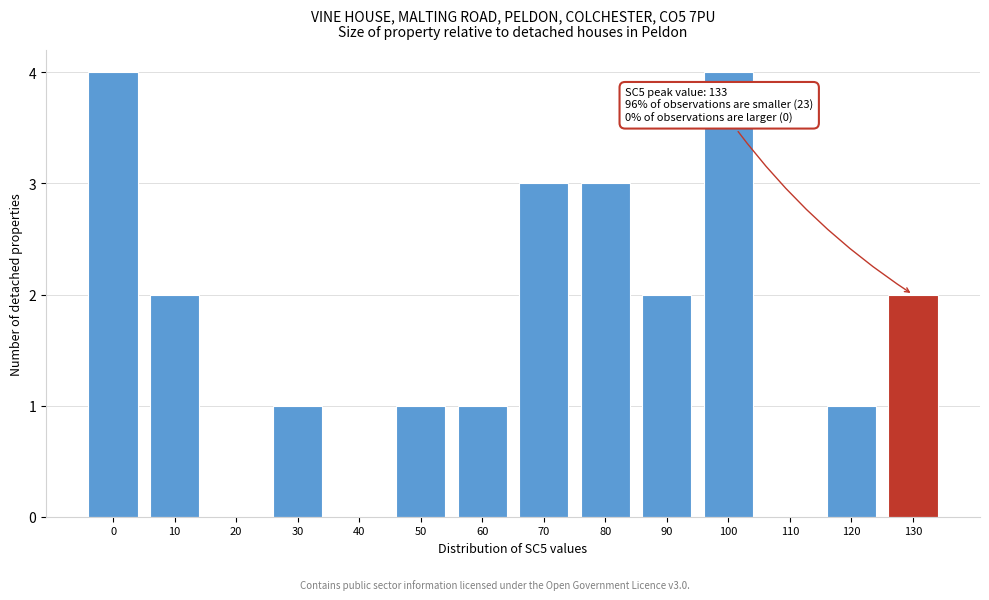

Reading left to right, what are all the values shown in this chart?

0=4	10=2	20=0	30=1	40=0	50=1	60=1	70=3	80=3	90=2	100=4	110=0	120=1	130=2